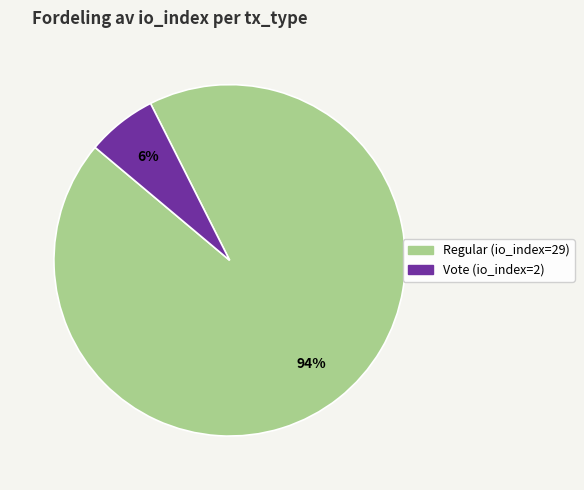

Which slice is the largest?

Regular (io_index=29)